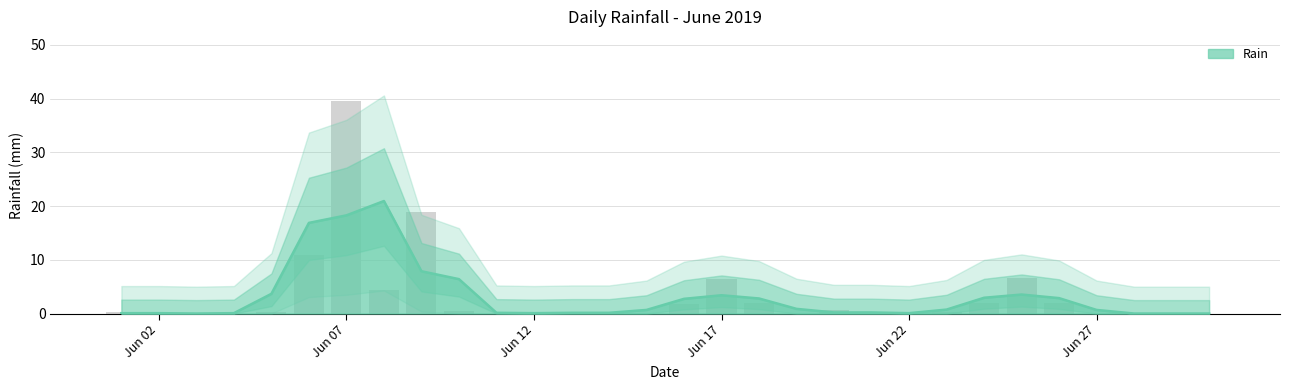

Count the number of values greater than 0.

17